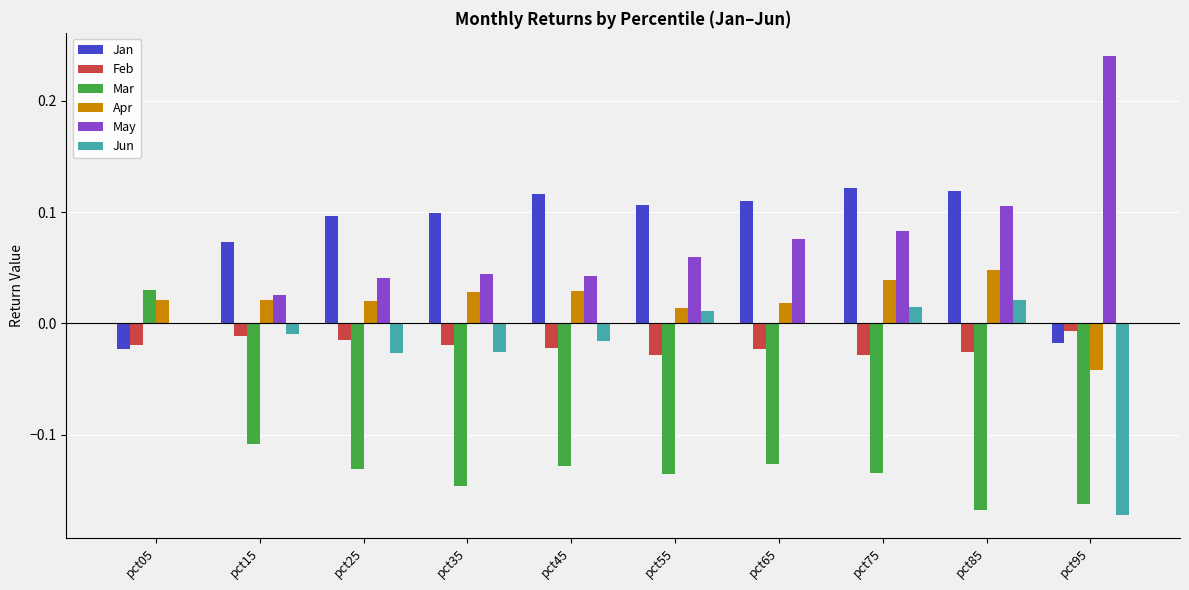

Is it true that Jun equals -0.1 at pct95?

False